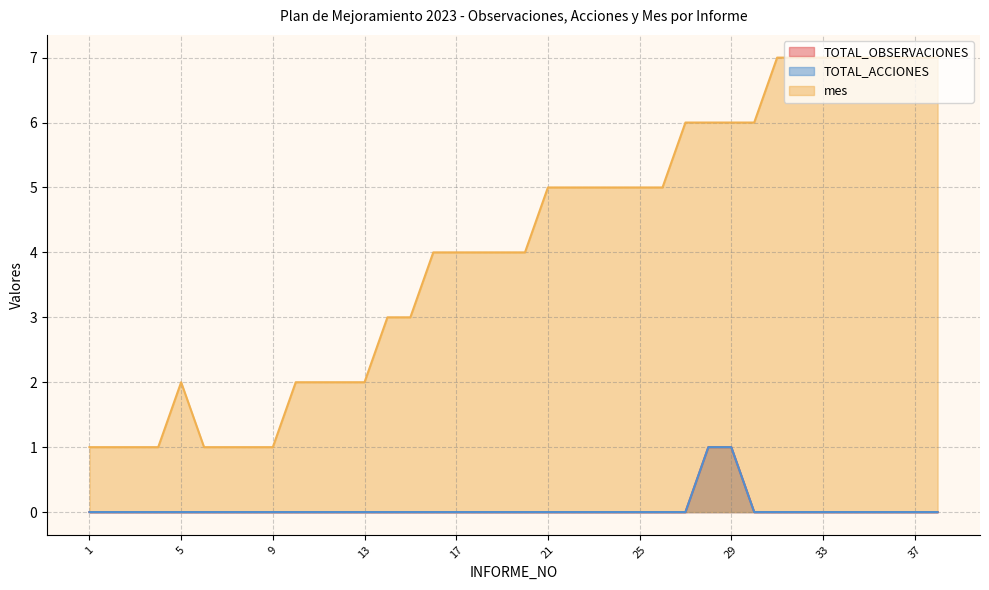

True or false: TOTAL_OBSERVACIONES and mes intersect in this chart.

False